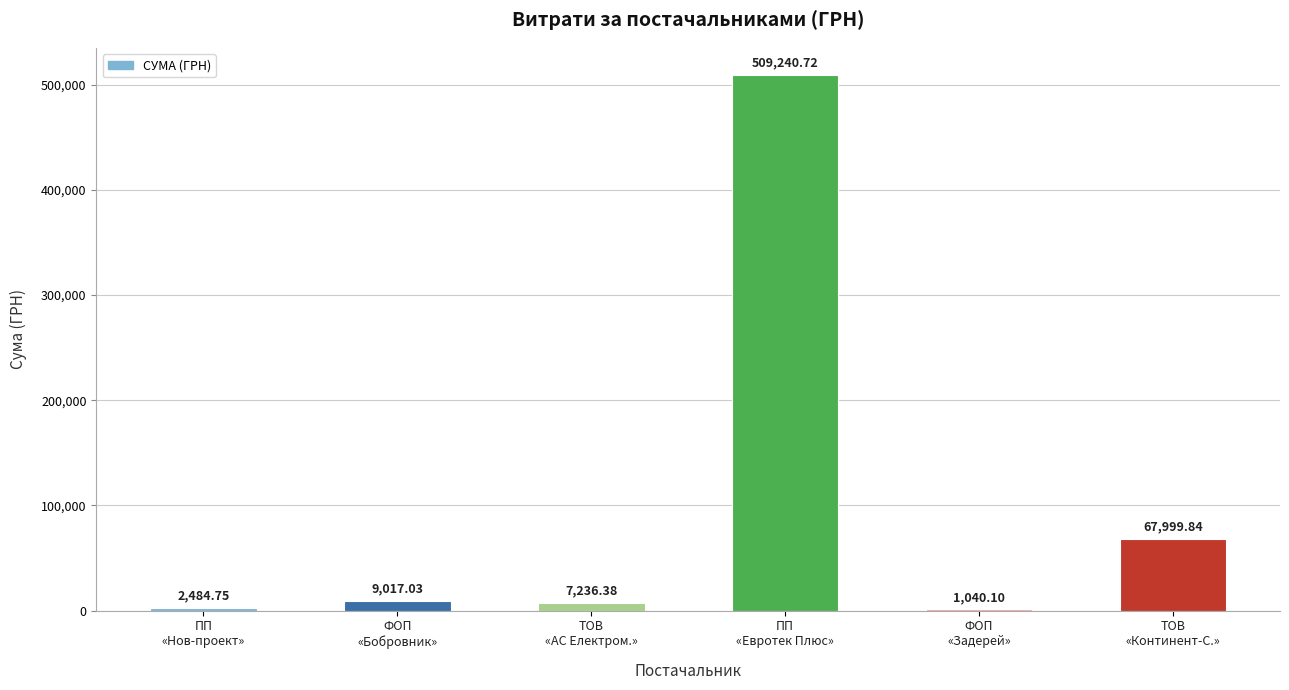

What is the sum of all values?

597018.8